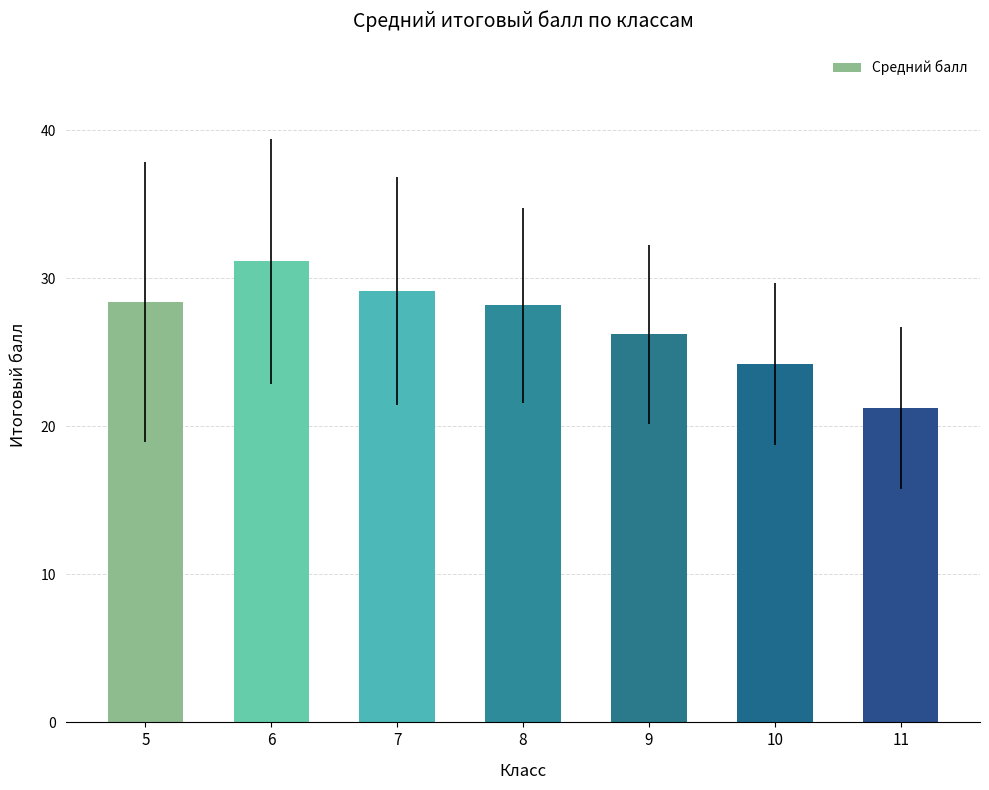

Where is the data nearest to the value 26?

9